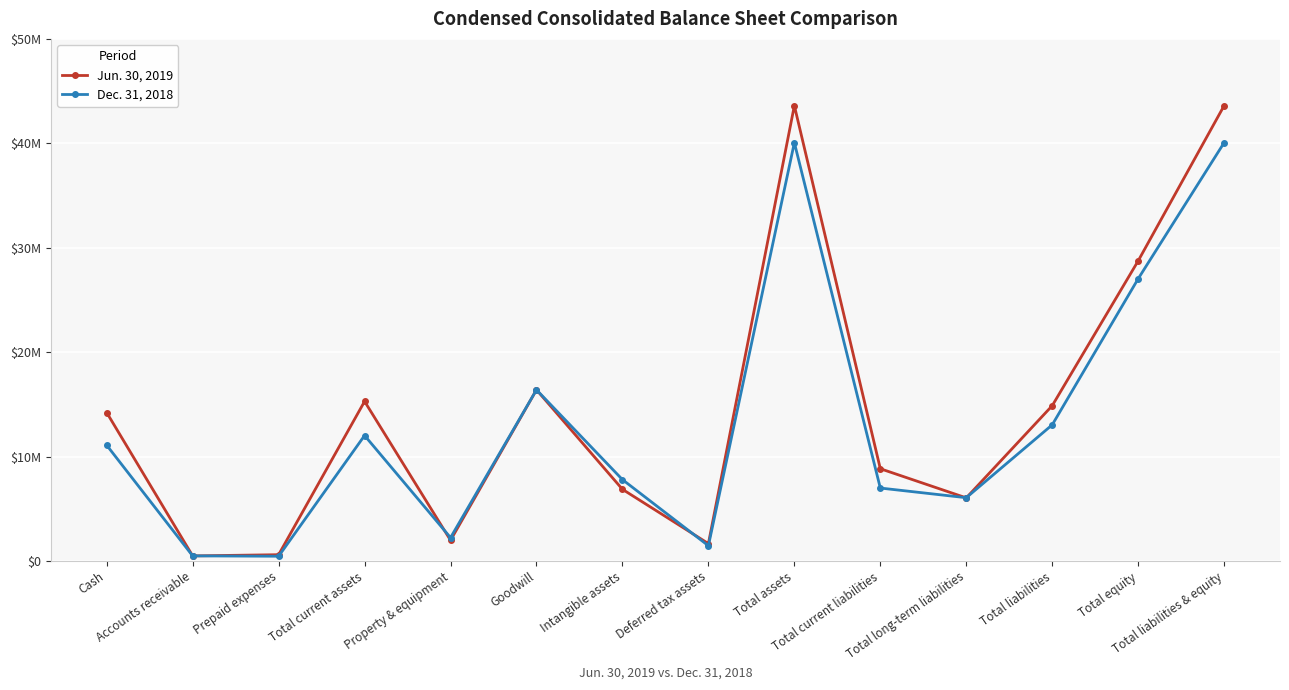

True or false: Jun. 30, 2019 has more than 2 points higher than both neighbors.

True